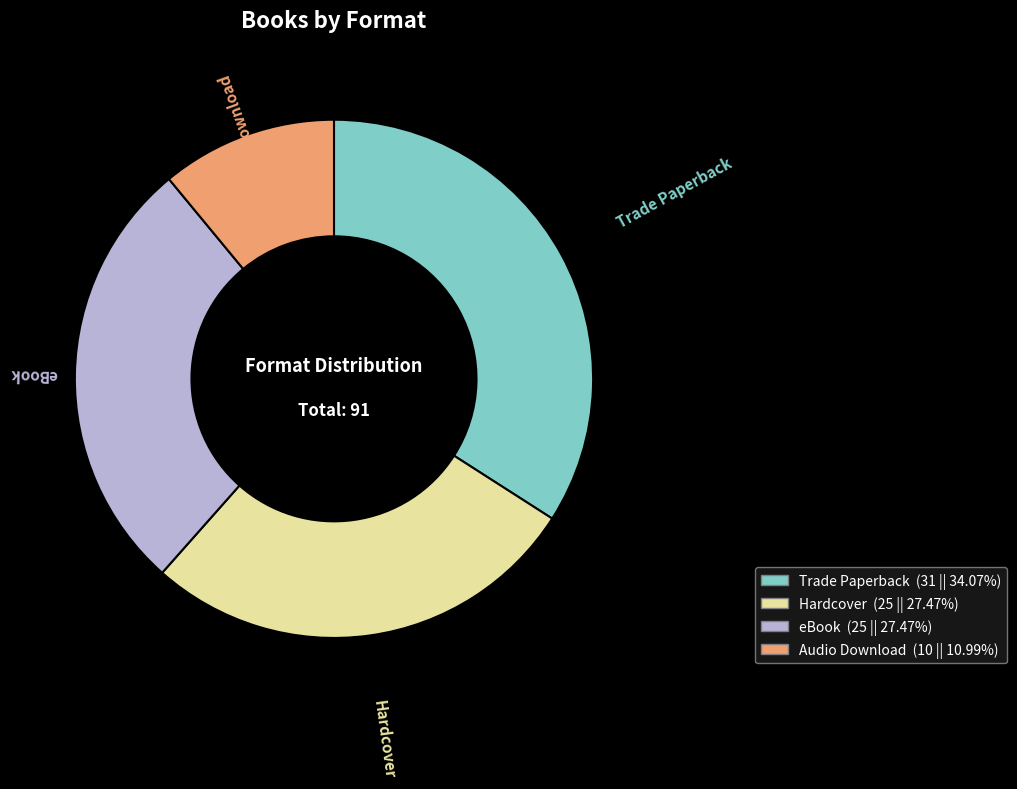

Combined, do eBook and Audio Download account for over 50%?

No